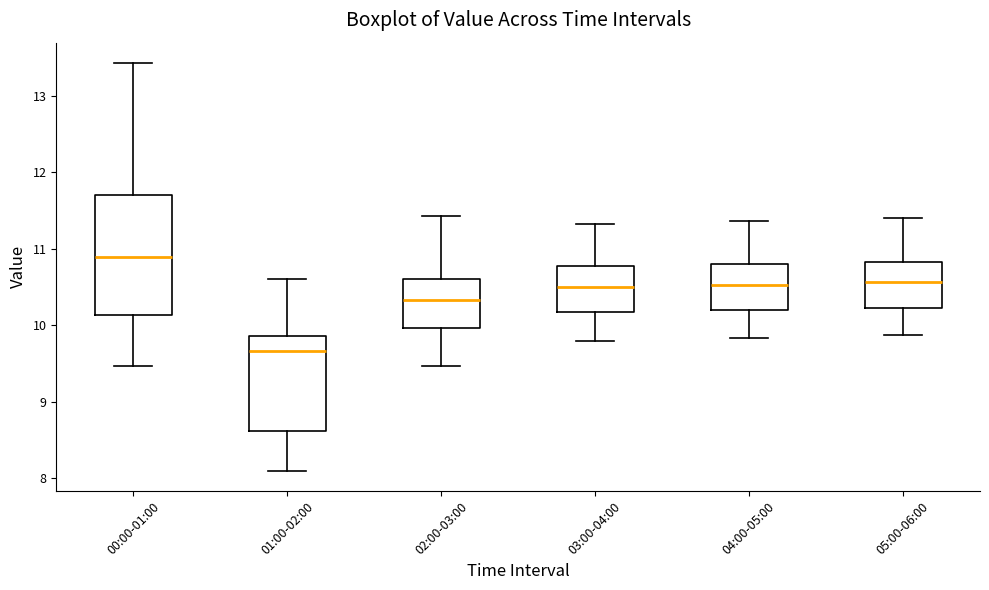

Reading left to right, transcribe this box plot: for each box, give where its median line is, the range the box spans, and where its two whiskers end, as read against the y-axis. The values are not printed on the chart, so give them approximately, as read against the axis.

00:00-01:00: median 10.9, box 10.1 to 11.7, whiskers 9.5 to 13.4
01:00-02:00: median 9.7, box 8.6 to 9.9, whiskers 8.1 to 10.6
02:00-03:00: median 10.3, box 10.0 to 10.6, whiskers 9.5 to 11.4
03:00-04:00: median 10.5, box 10.2 to 10.8, whiskers 9.8 to 11.3
04:00-05:00: median 10.5, box 10.2 to 10.8, whiskers 9.8 to 11.4
05:00-06:00: median 10.6, box 10.2 to 10.8, whiskers 9.9 to 11.4